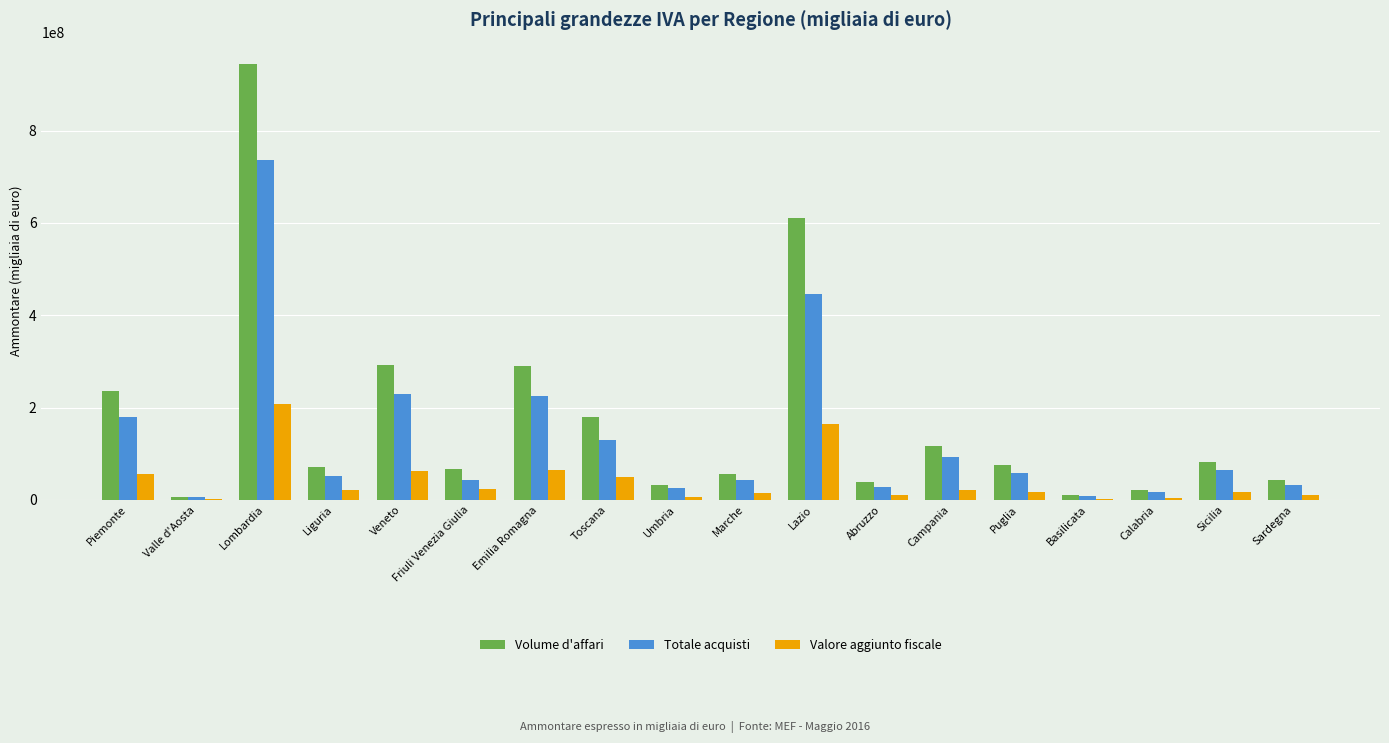

Where does the Totale acquisti series first go above 58465704?

Piemonte